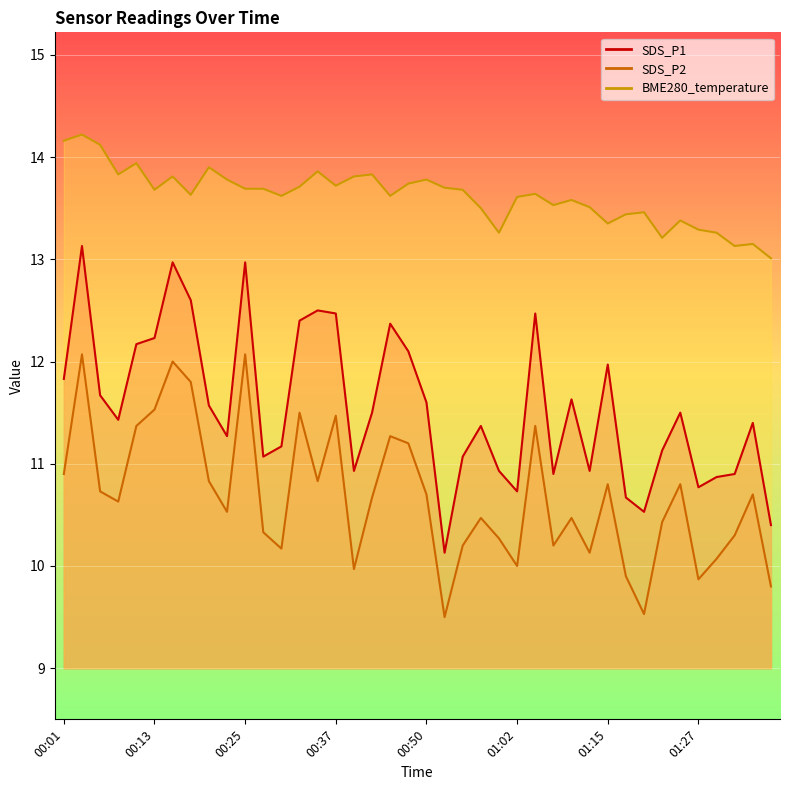

What is the sum of all SDS_P2 values?

427.4